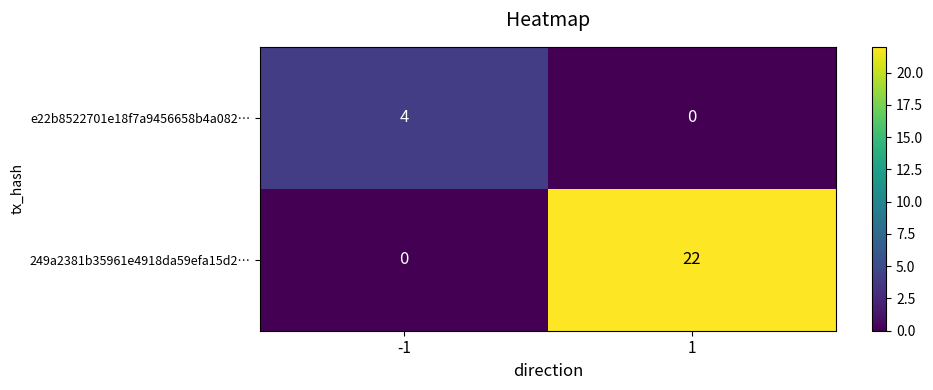

List the series in order of their peak value, lowest first.

e22b8522701e18f7a9456658b4a082…, 249a2381b35961e4918da59efa15d2…